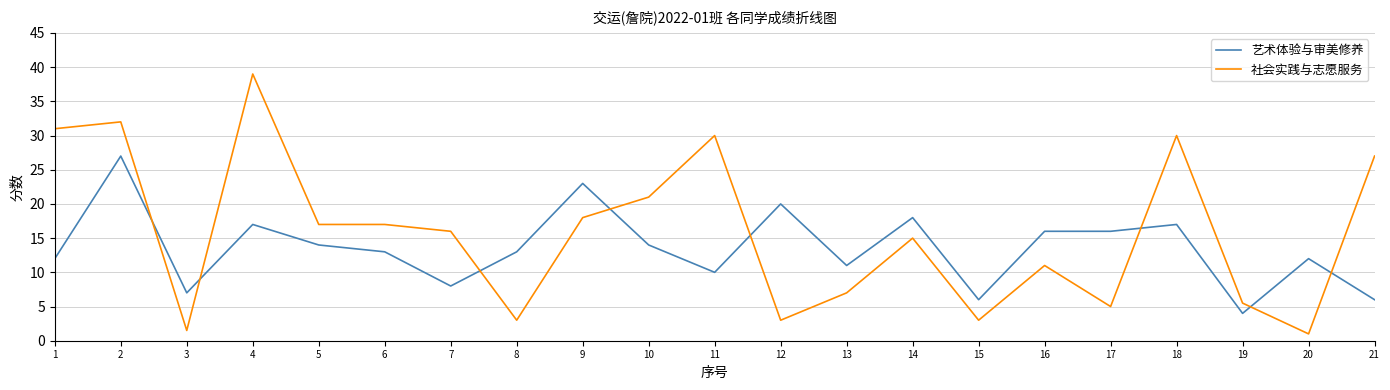

Does the chart display data point markers on the line(s)?

No